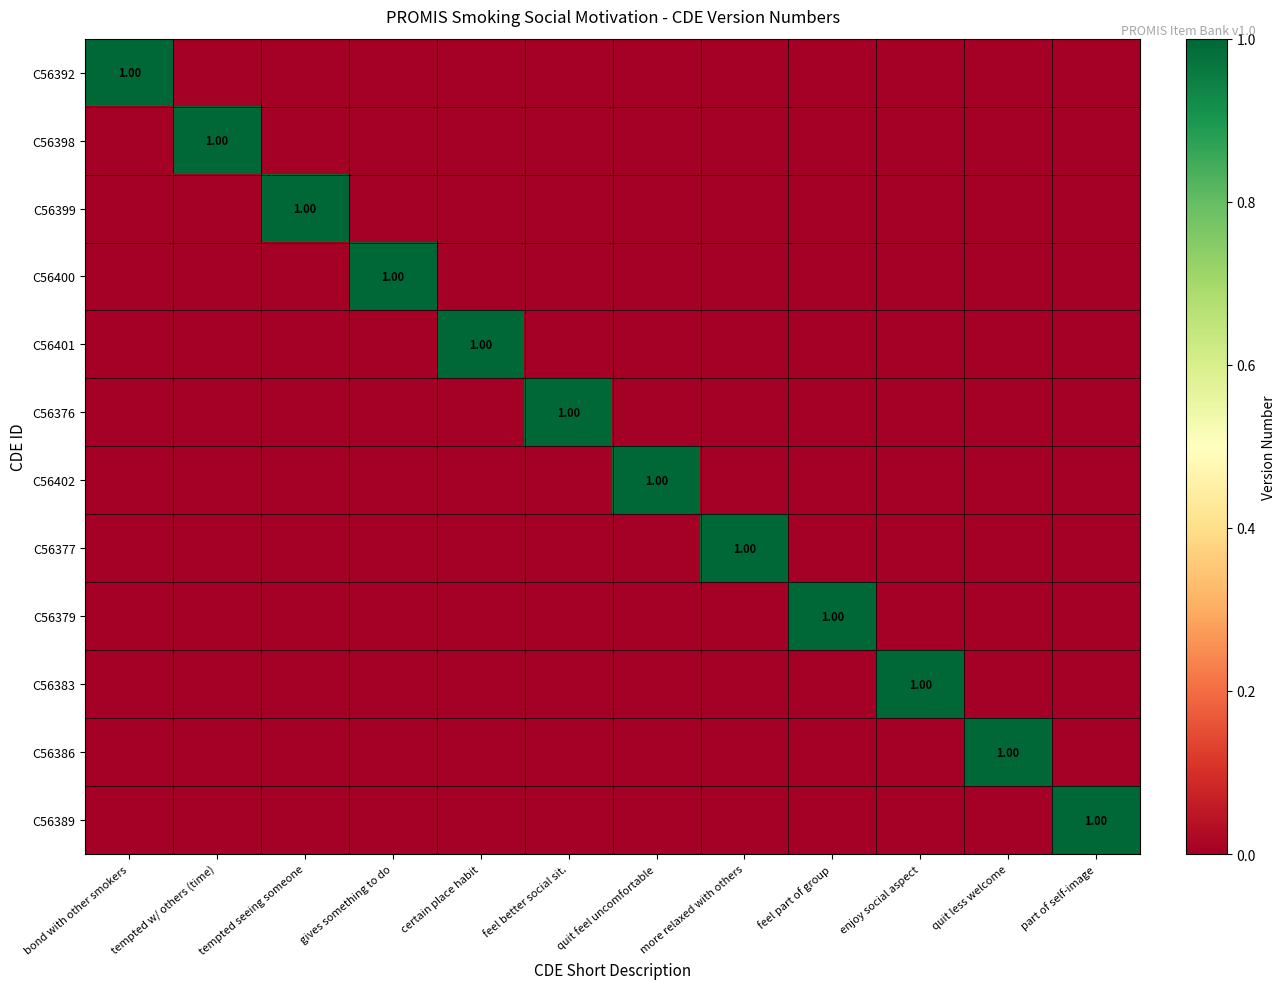

Is the value of C56379 at tempted seeing someone greater than the value of C56402 at gives something to do?

No